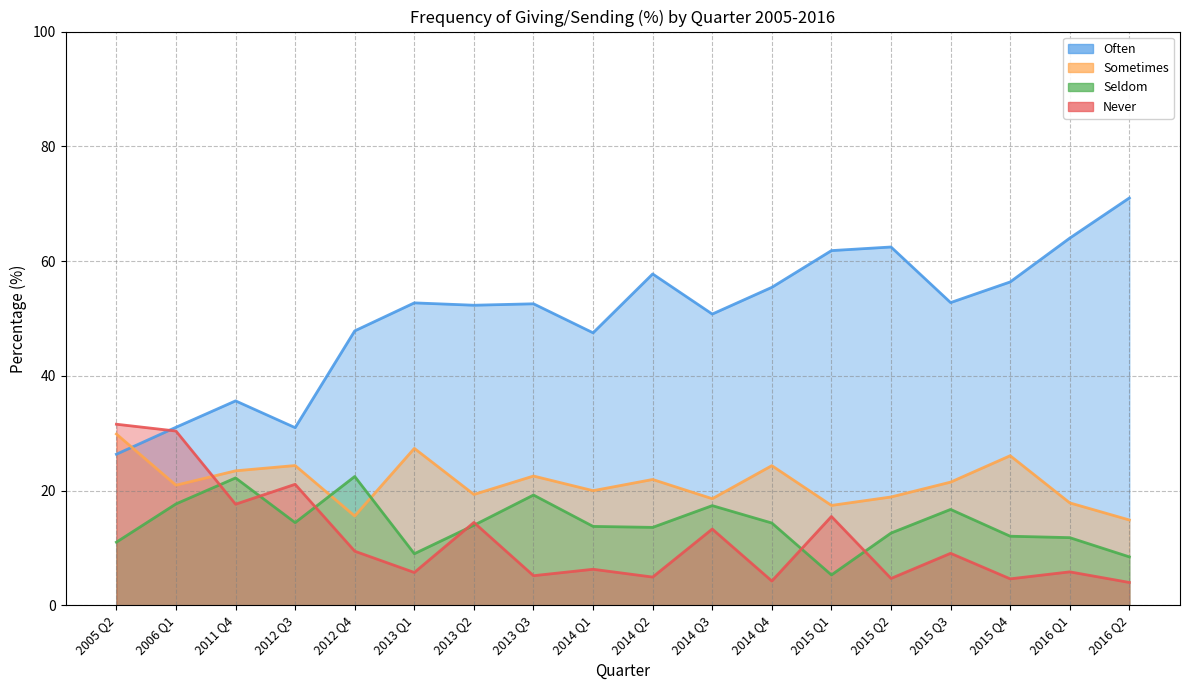

The value of Sometimes at 2013 Q2 is 19.3. True or false?

True